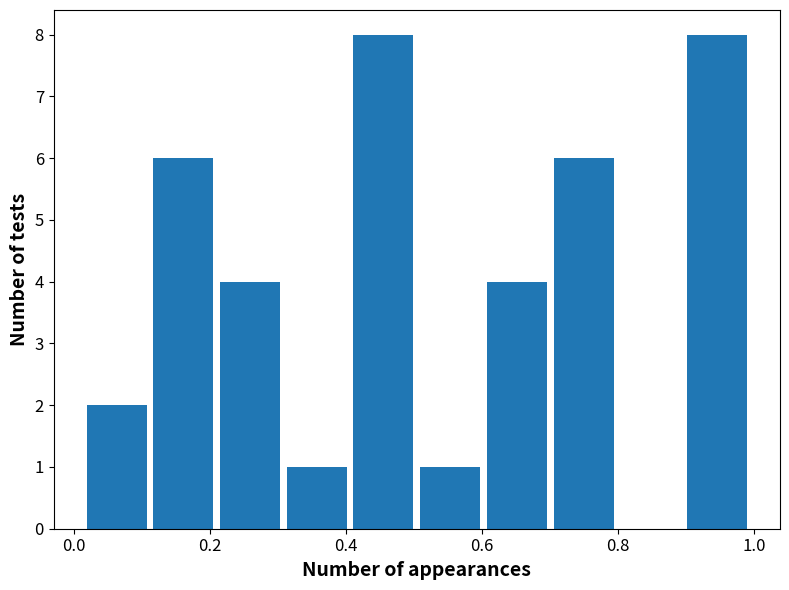

Reading left to right, transcribe this chart: for each bar, give the range it covers on the x-axis and its height. Neither the bar edges nor the heights are printed on the chart, so give them approximately, as read against the axes.

0.02 to 0.12: 2
0.12 to 0.22: 6
0.22 to 0.30: 4
0.30 to 0.40: 1
0.40 to 0.50: 8
0.50 to 0.60: 1
0.60 to 0.70: 4
0.70 to 0.80: 6
0.80 to 0.90: 0
0.90 to 1.00: 8